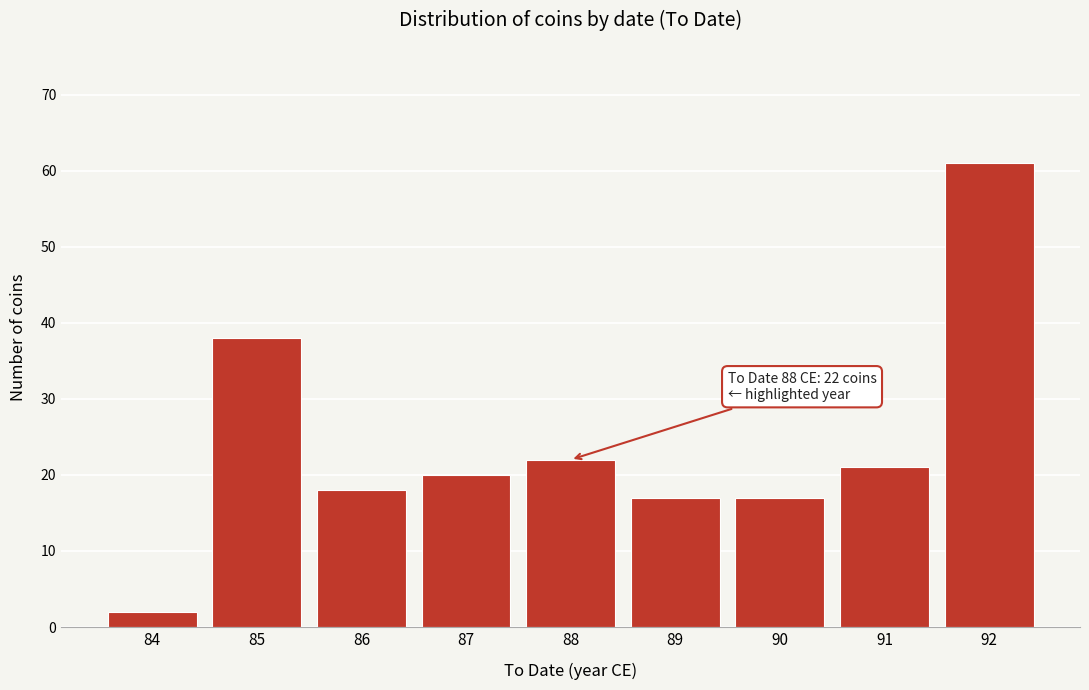

Reading right to left, list all the values displayed in this chart.

61	21	17	17	22	20	18	38	2